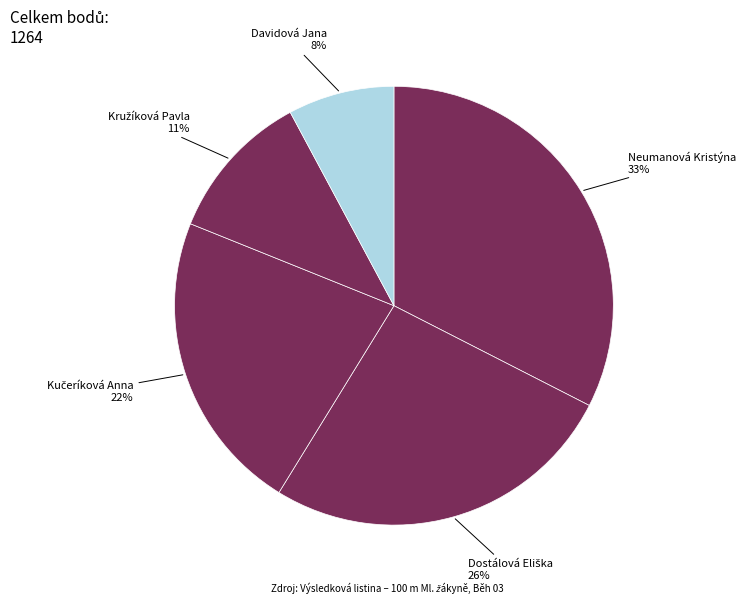

How many segments does this pie chart have?

5